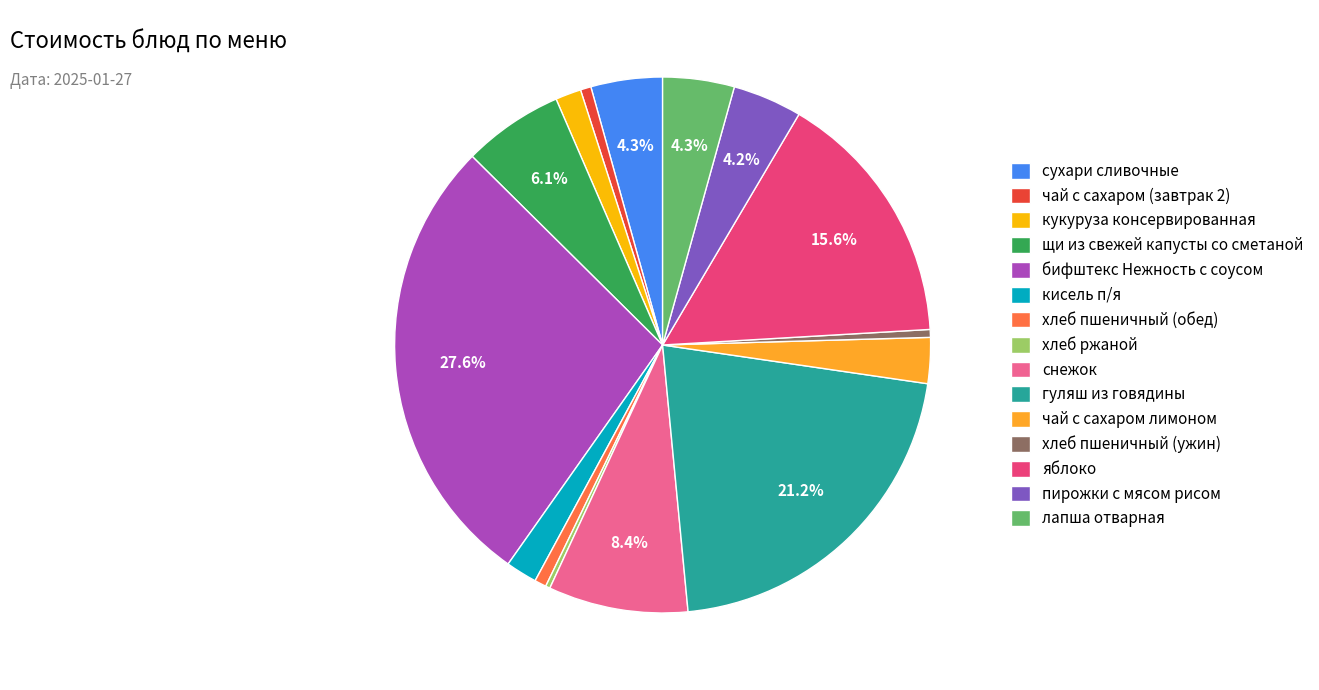

Is щи из свежей капусты со сметаной the majority of the pie?

No